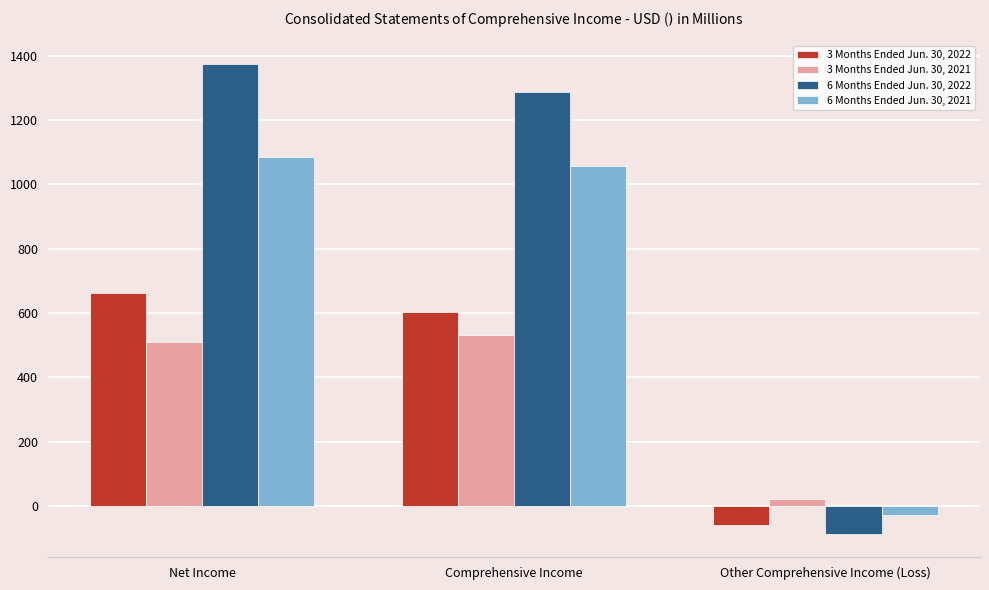

How many values in the 3 Months Ended Jun. 30, 2021 series exceed 510?

2